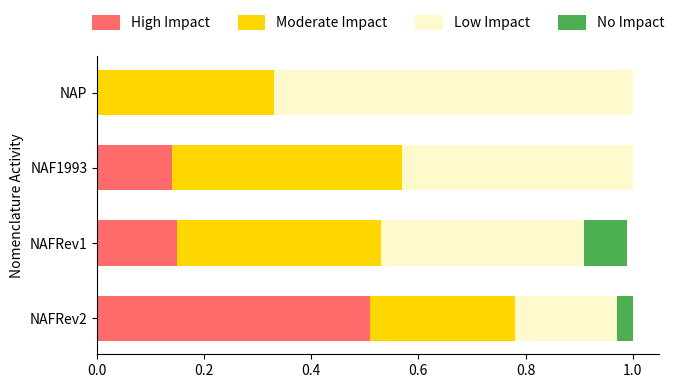

At which label does High Impact reach its peak?

NAFRev2